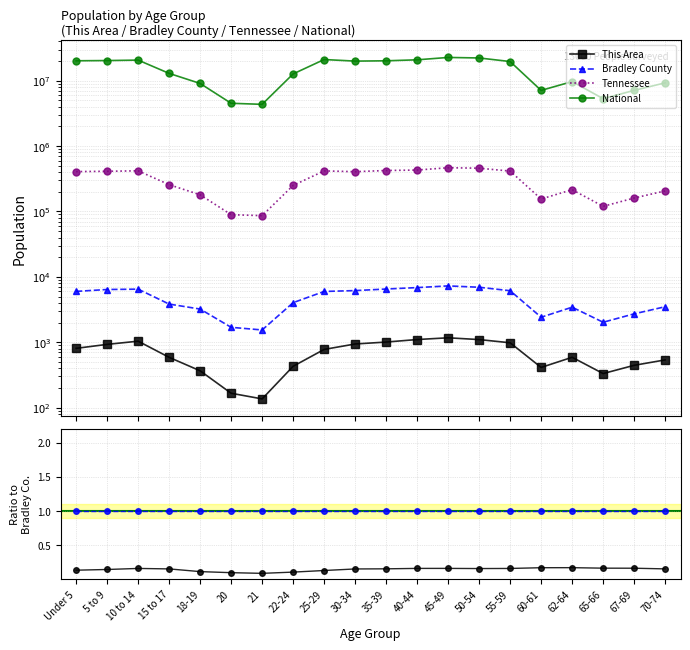

What position from the right is 15 to 17?

17